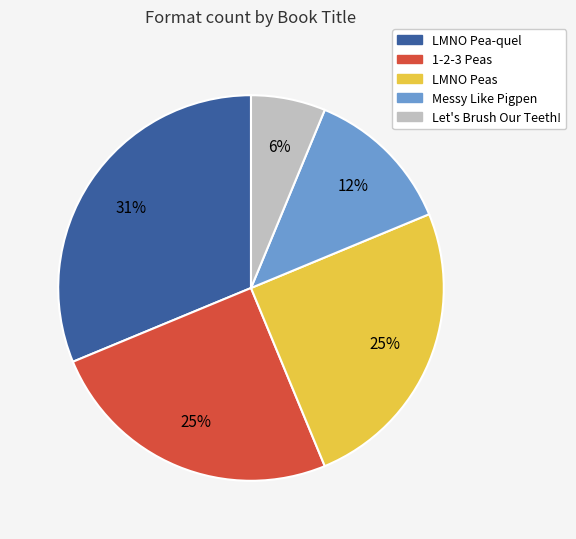

To the nearest percent, what is the average slice percentage?

20%